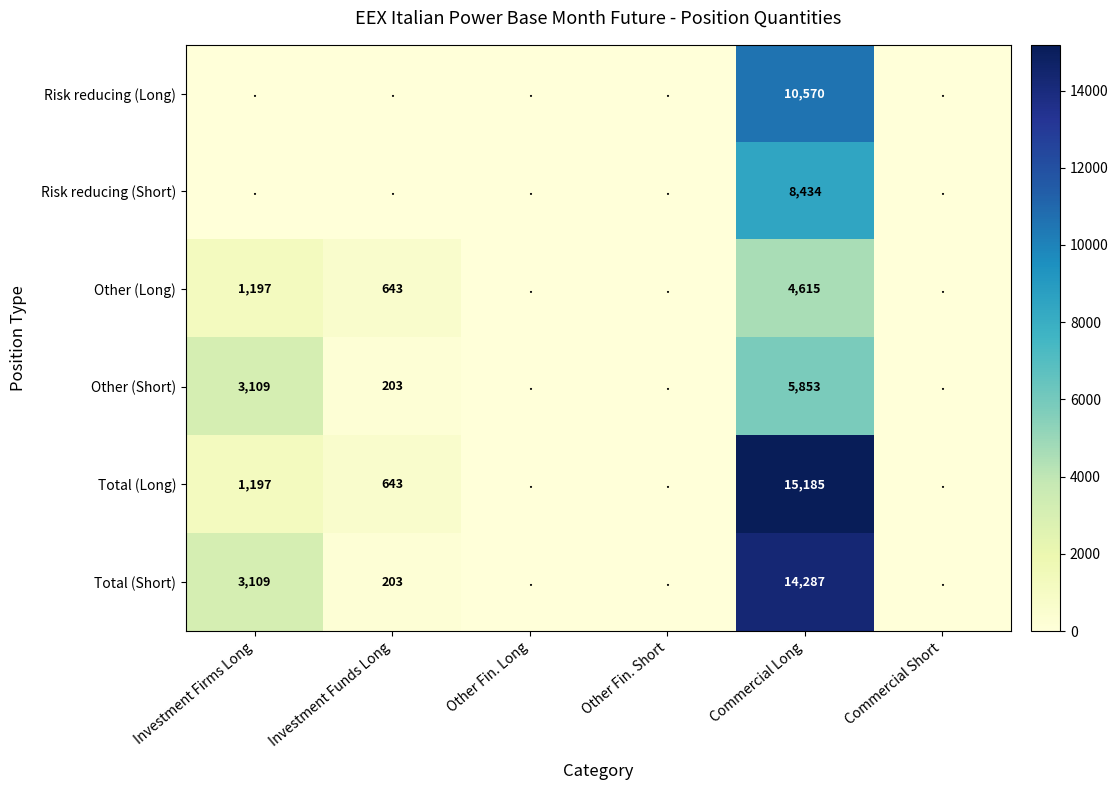

Is it true that Other (Long) equals 342 at Investment Funds Long?

False